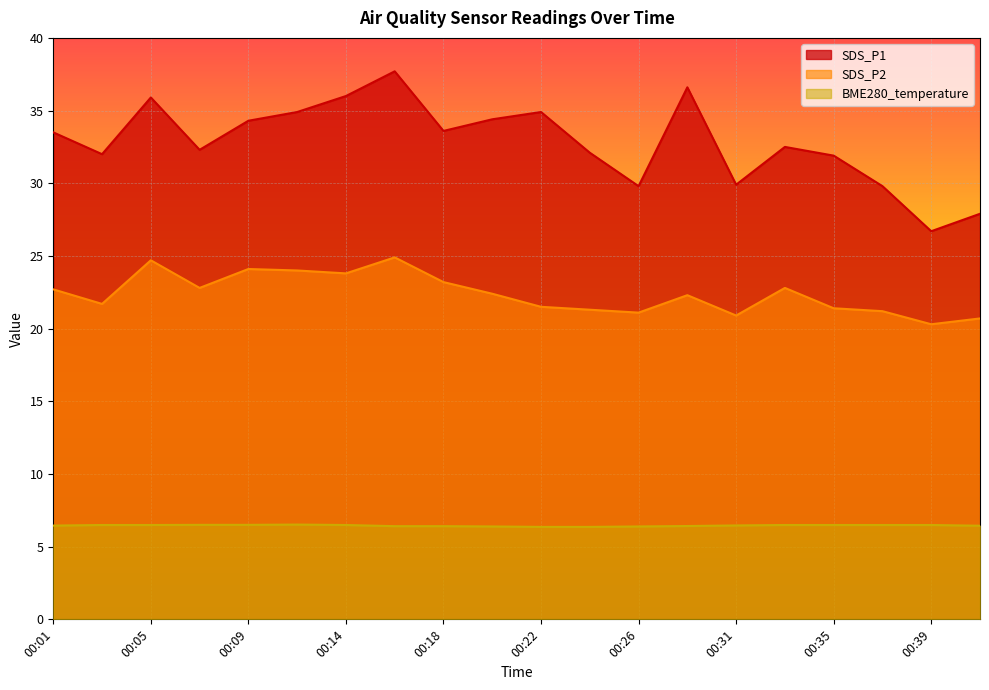

Does the chart display data point markers on the line(s)?

No